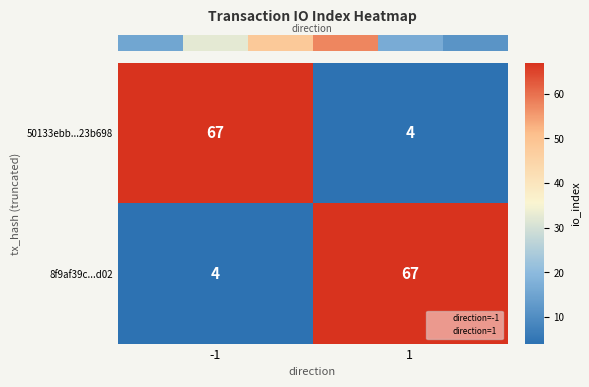

What is the difference between the maximum and minimum values in the 8f9af39c...d02 series?

63